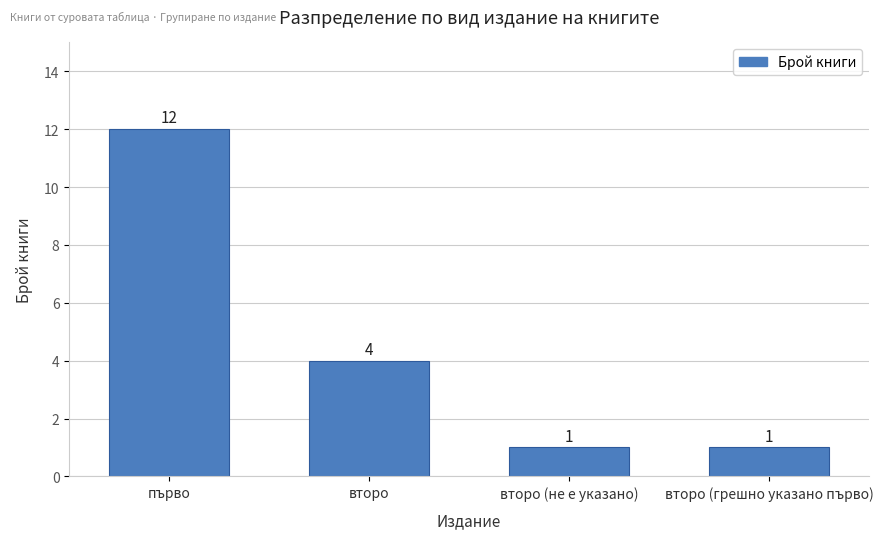

Is it true that the value at второ (грешно указано първо) is 1?

True